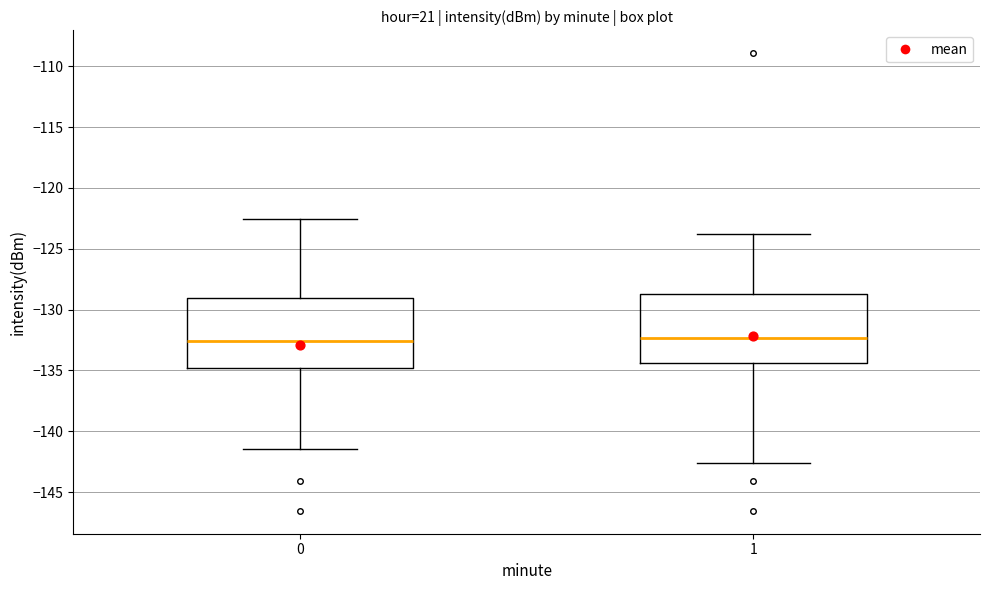

Reading left to right, read every box against the y-axis: the position of its median line, the range the box covers, and the ends of its whiskers. The values are not printed on the chart, so give them approximately, as read against the axis.

0: median -132.5, box -135.0 to -129.0, whiskers -141.5 to -122.5
1: median -132.5, box -134.5 to -128.5, whiskers -142.5 to -124.0